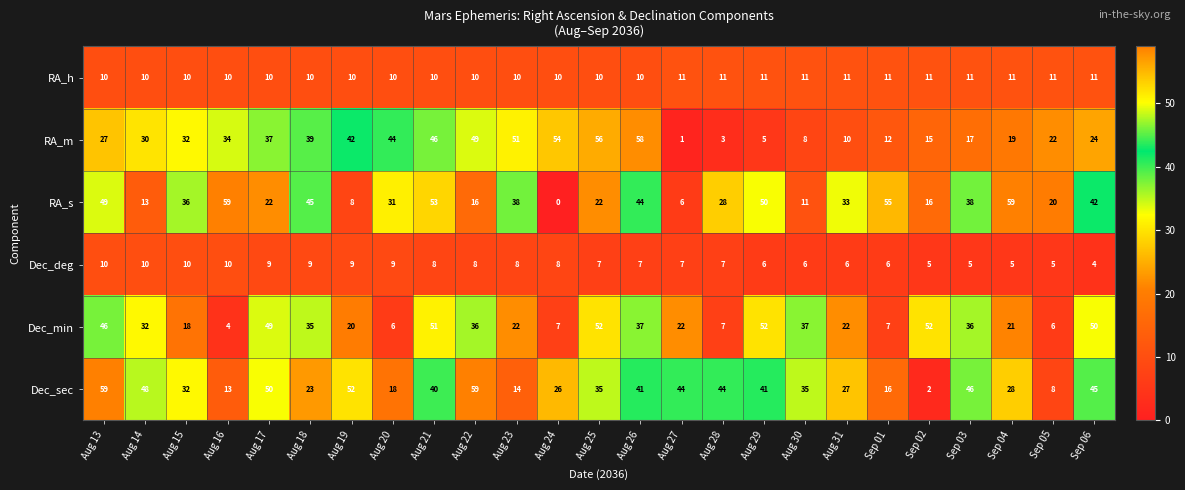

What is the difference between the maximum and second lowest values in the RA_m series?

55